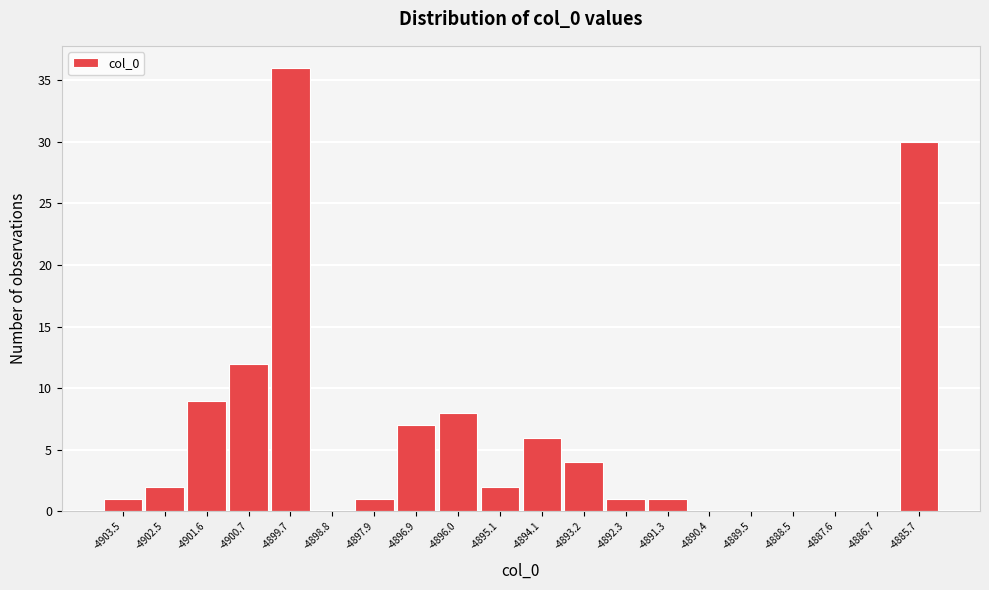

Reading left to right, extract all data points from this chart.

-4903.5=1	-4902.5=2	-4901.6=9	-4900.7=12	-4899.7=36	-4898.8=0	-4897.9=1	-4896.9=7	-4896.0=8	-4895.1=2	-4894.1=6	-4893.2=4	-4892.3=1	-4891.3=1	-4890.4=0	-4889.5=0	-4888.5=0	-4887.6=0	-4886.7=0	-4885.7=30